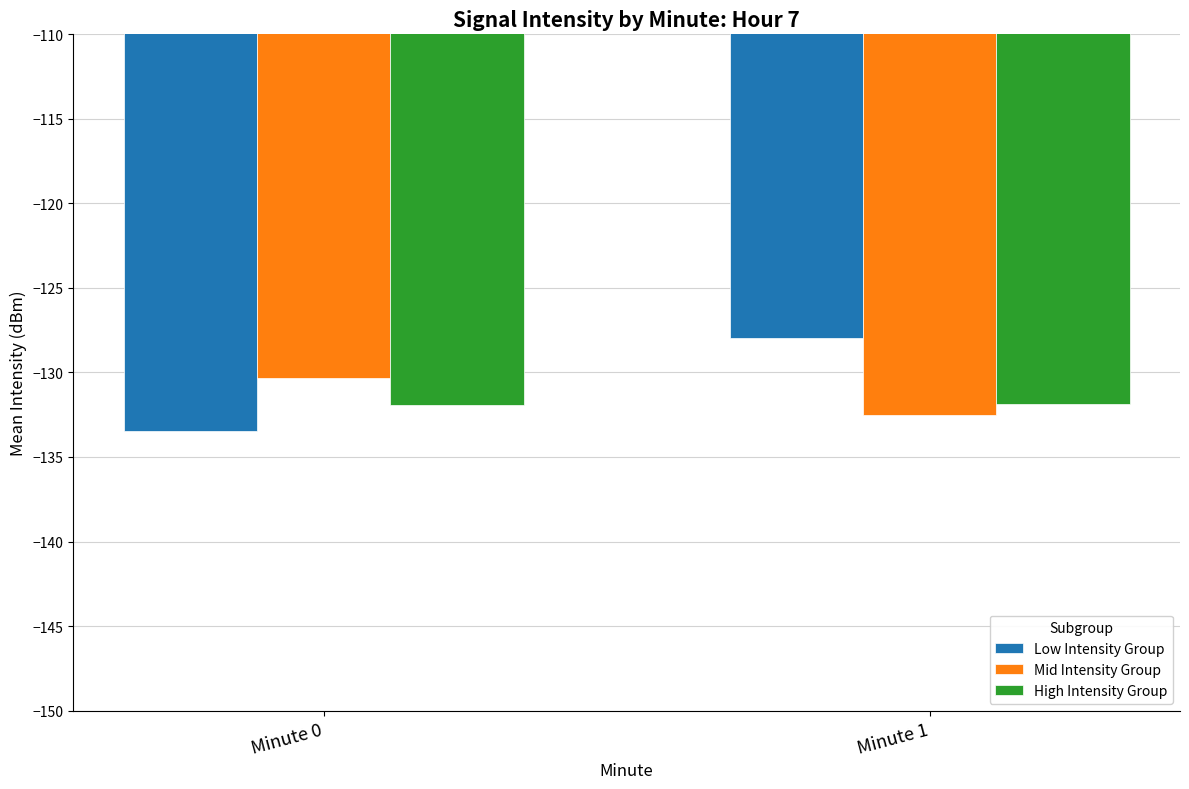

Is it true that High Intensity Group equals -131.9 at Minute 1?

True